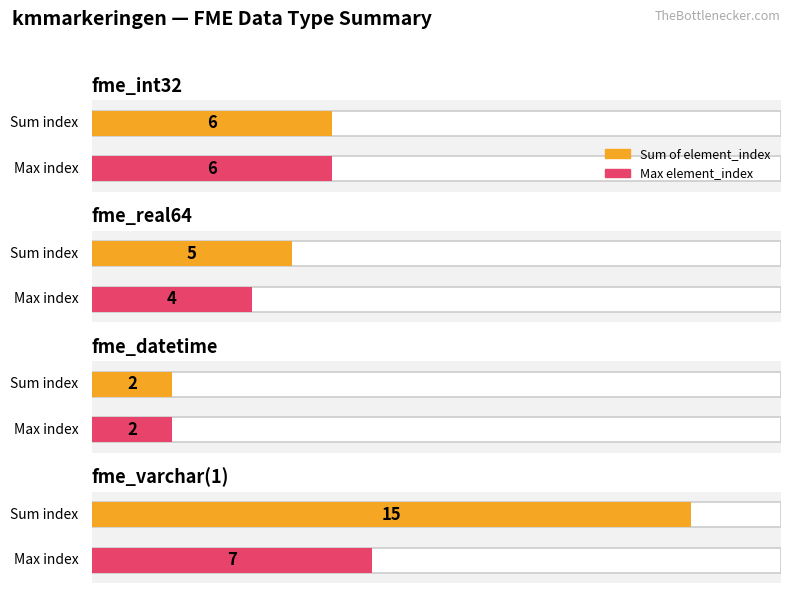

What is the difference between the second highest and second lowest values?

5